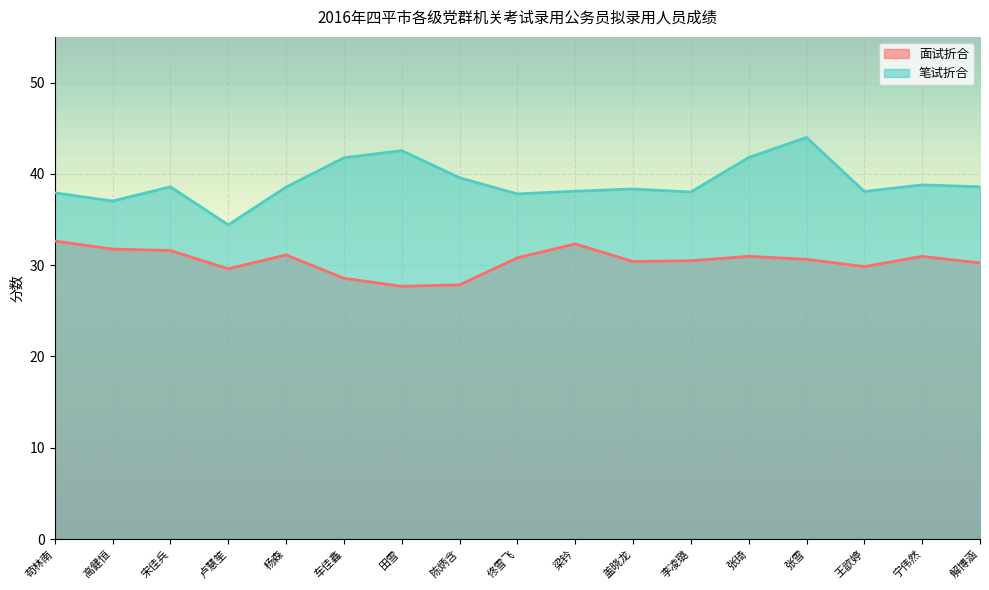

Where is 笔试折合 nearest to the value 39?

宁伟然